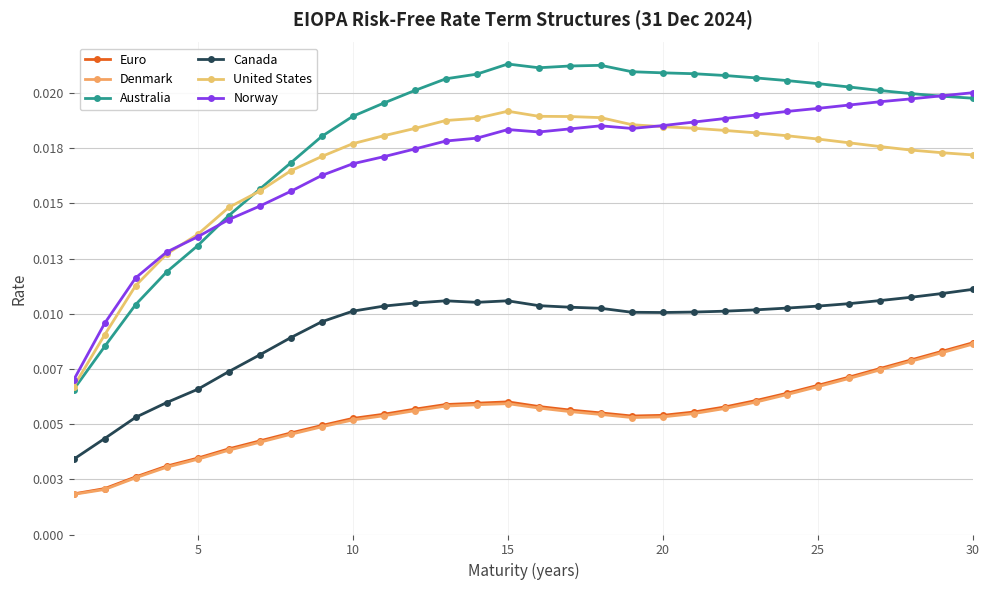

How many data points does each series have?

30